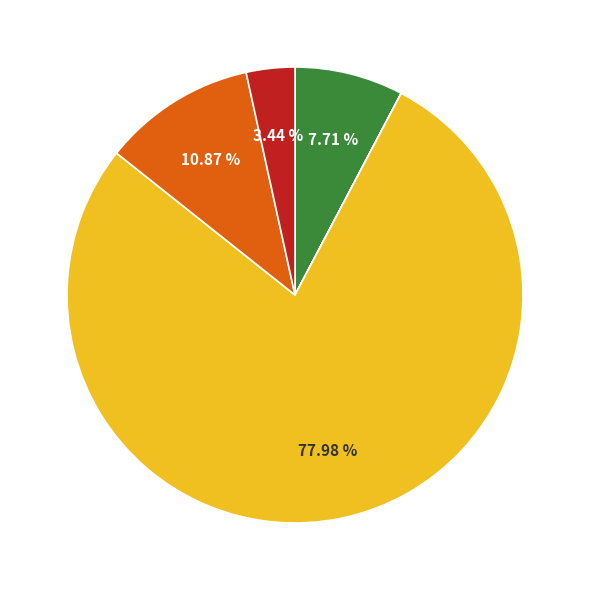

Is there a majority slice in this chart?

Yes